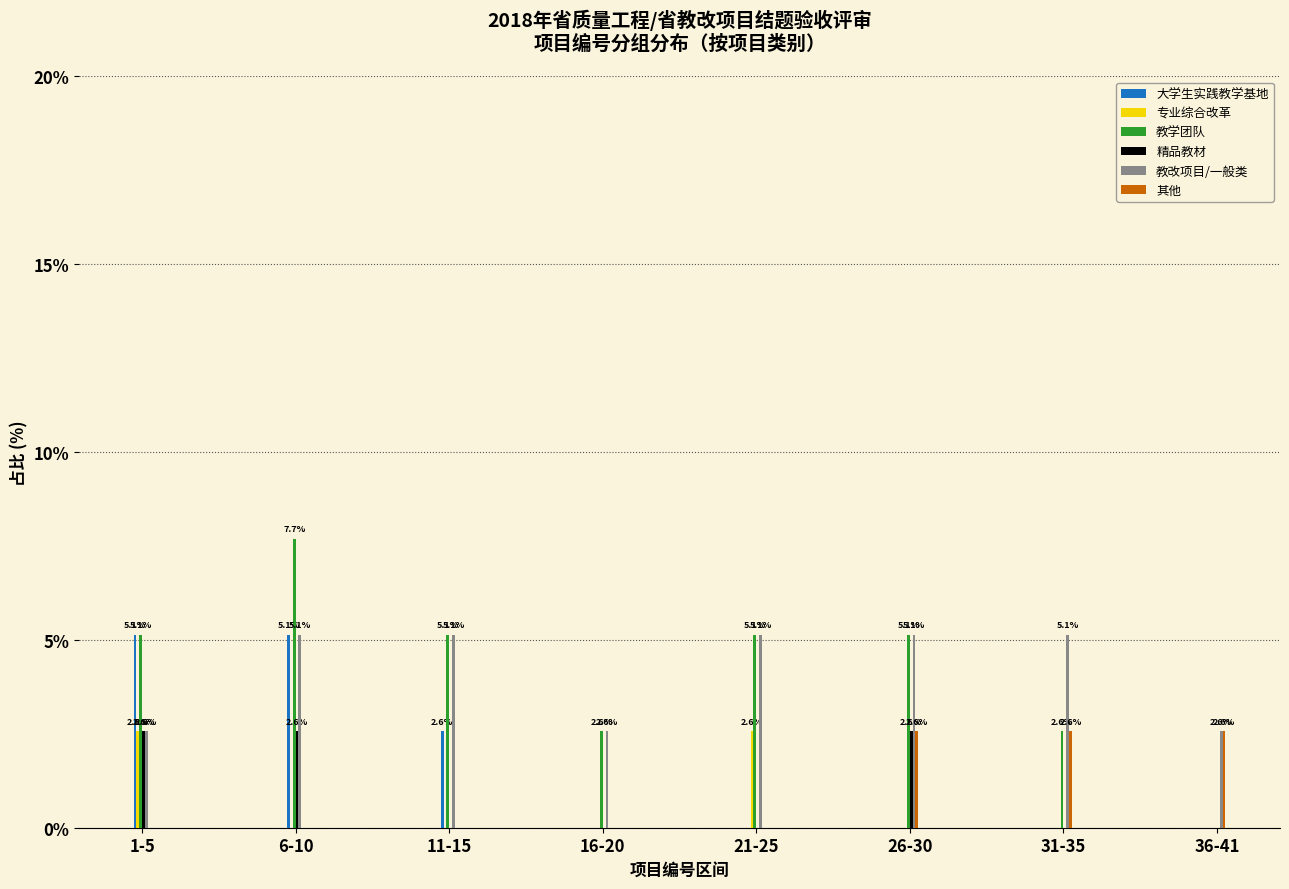

Reading left to right, what are all the values shown in this chart?

大学生实践教学基地: 1-5=5.1	6-10=5.1	11-15=2.6	16-20=0.0	21-25=0.0	26-30=0.0	31-35=0.0	36-41=0.0
专业综合改革: 1-5=2.6	6-10=0.0	11-15=0.0	16-20=0.0	21-25=2.6	26-30=0.0	31-35=0.0	36-41=0.0
教学团队: 1-5=5.1	6-10=7.7	11-15=5.1	16-20=2.6	21-25=5.1	26-30=5.1	31-35=2.6	36-41=0.0
精品教材: 1-5=2.6	6-10=2.6	11-15=0.0	16-20=0.0	21-25=0.0	26-30=2.6	31-35=0.0	36-41=0.0
教改项目/一般类: 1-5=2.6	6-10=5.1	11-15=5.1	16-20=2.6	21-25=5.1	26-30=5.1	31-35=5.1	36-41=2.6
其他: 1-5=0.0	6-10=0.0	11-15=0.0	16-20=0.0	21-25=0.0	26-30=2.6	31-35=2.6	36-41=2.6